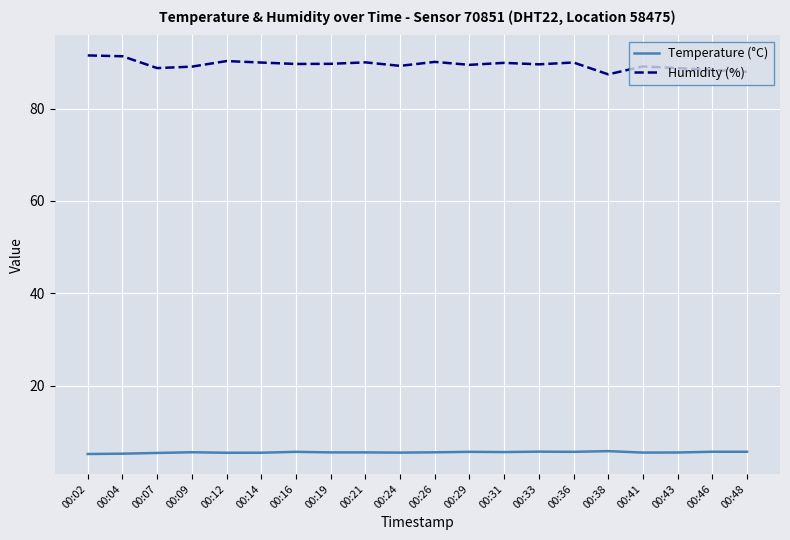

What is the difference between the highest and lowest values at 00:38?

81.6